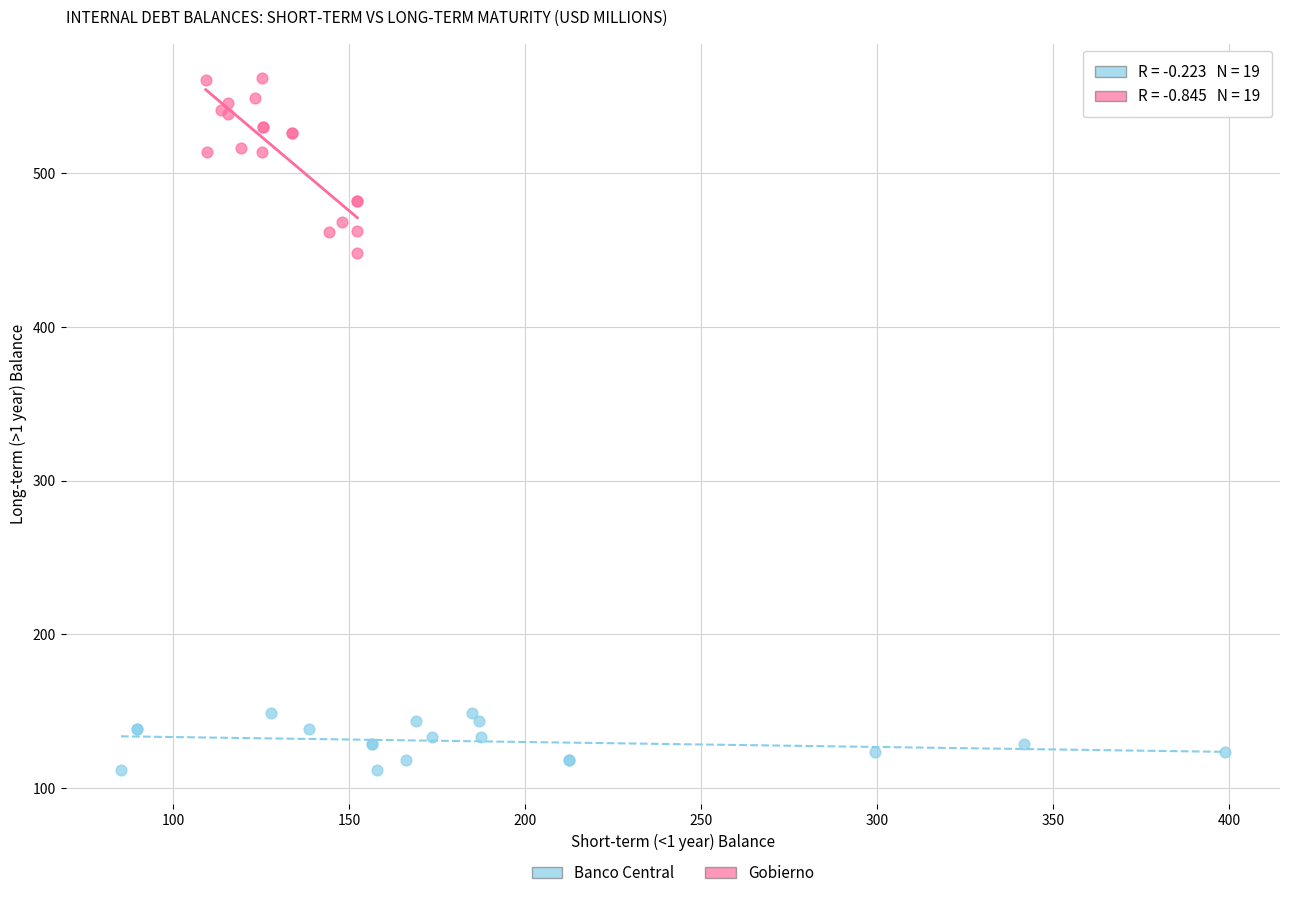

Which series contains the highest Y value?

Gobierno